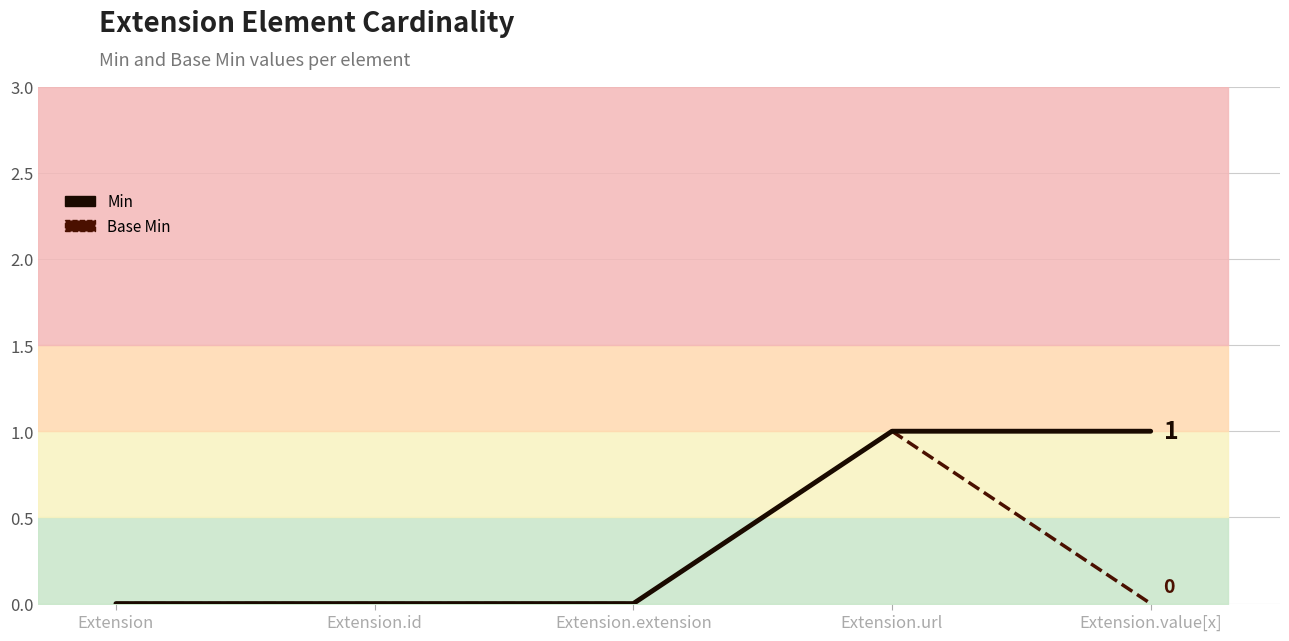

True or false: Base Min has more than 1 points higher than both neighbors.

False